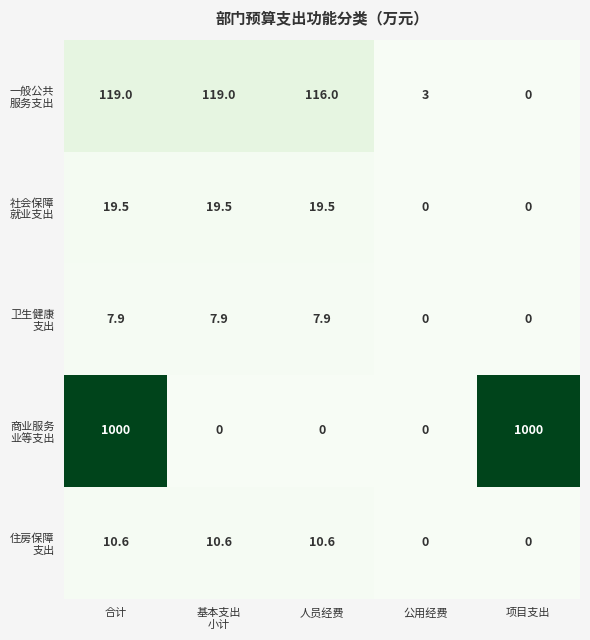

What is the spread (max minus min) of values at 合计?

992.1